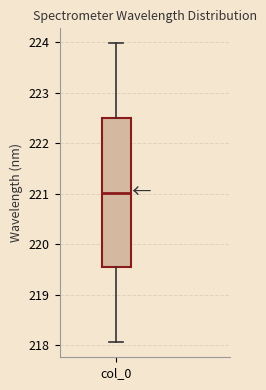

Transcribe this box plot: give where the median line is, the range the box spans, and where the two whiskers end, as read against the y-axis. The values are not printed on the chart, so give them approximately, as read against the axis.

median 221.0, box 219.5 to 222.5, whiskers 218.1 to 224.0